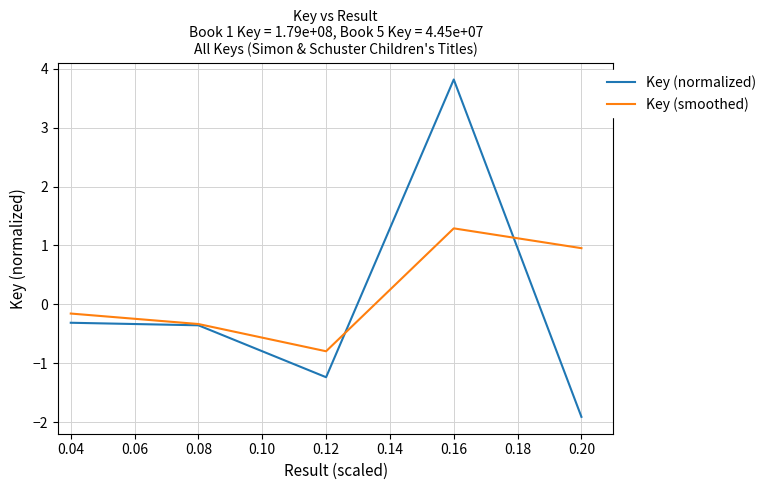

What is the difference between the maximum and minimum values in the Key (smoothed) series?

2.1